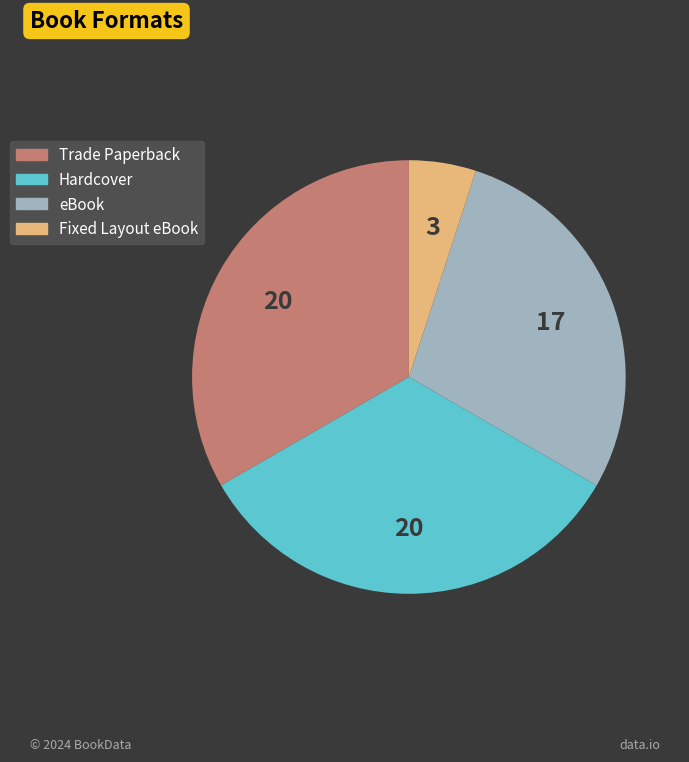

Combined, do Hardcover and Trade Paperback account for over 50%?

Yes